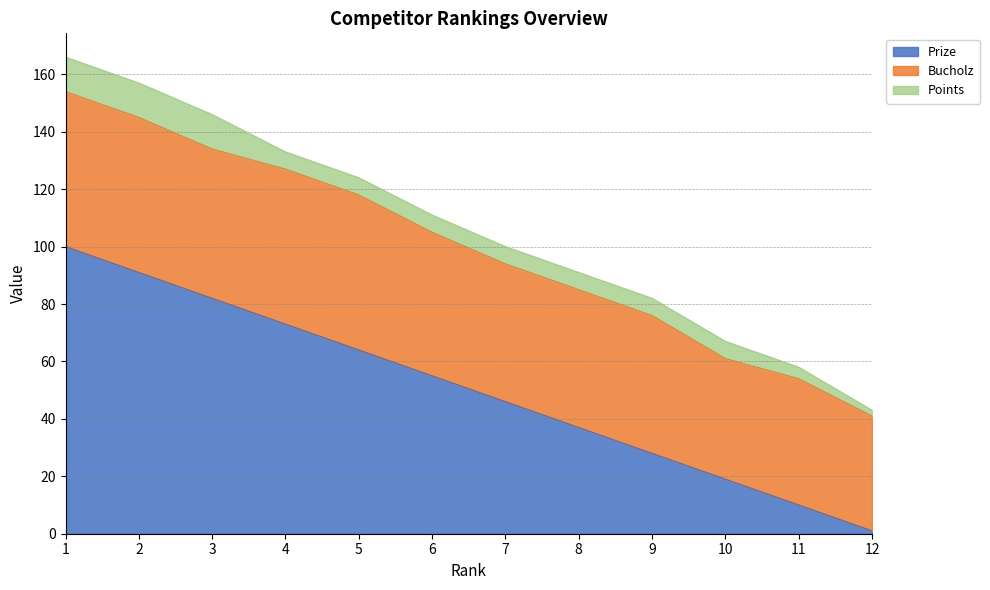

The value of Bucholz at 3 is 89. True or false?

False